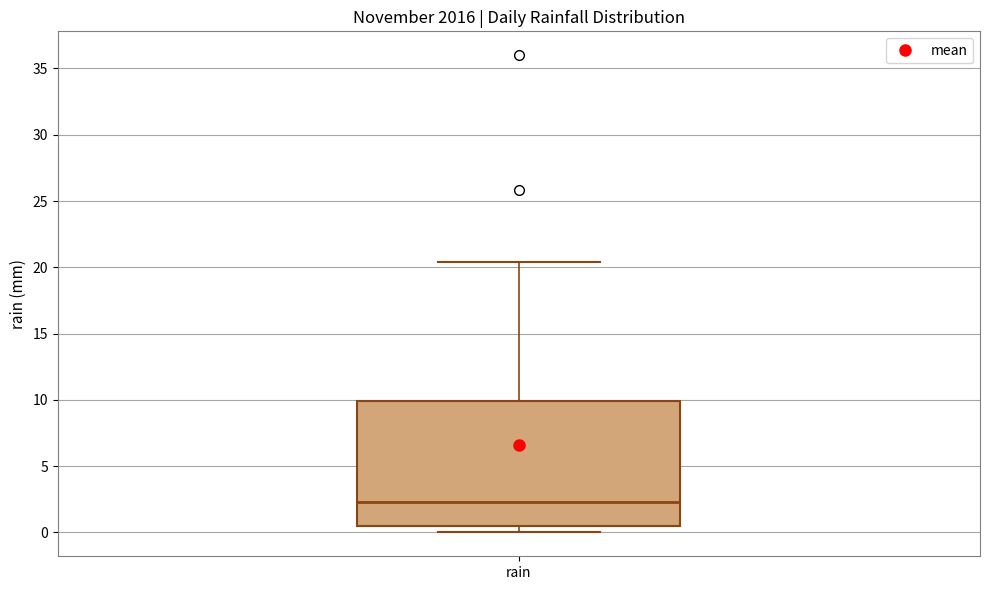

Where is the lower edge of the box for rain on the y-axis? The values are not printed on the chart, so give them approximately, as read against the axis.

0.5